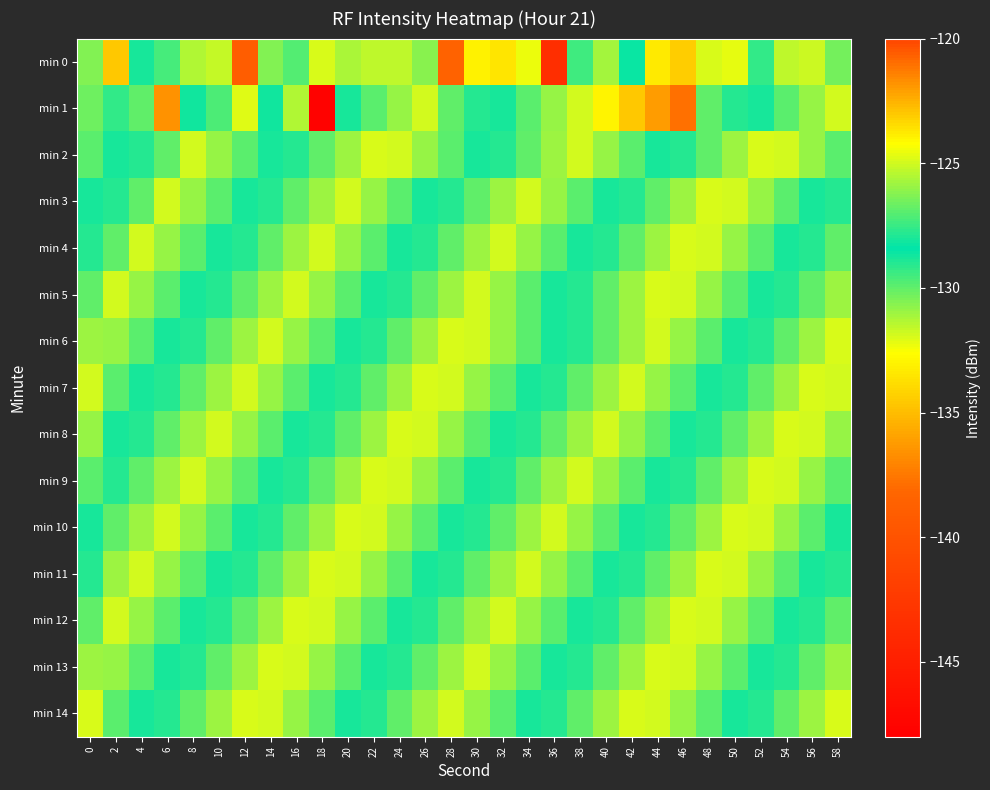

Which series has the largest range (max minus min)?

min 1